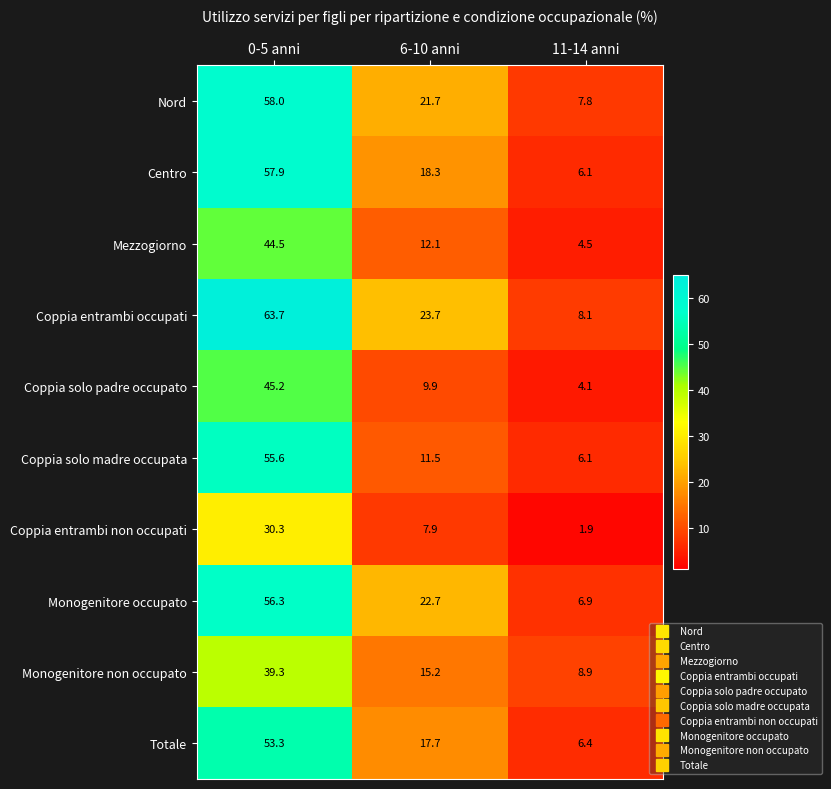

How many values in the Coppia entrambi occupati series are below 23?

1